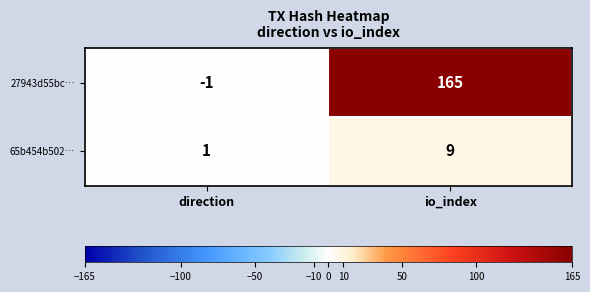

What is the sum of the 65b454b502… values at direction and io_index?

10